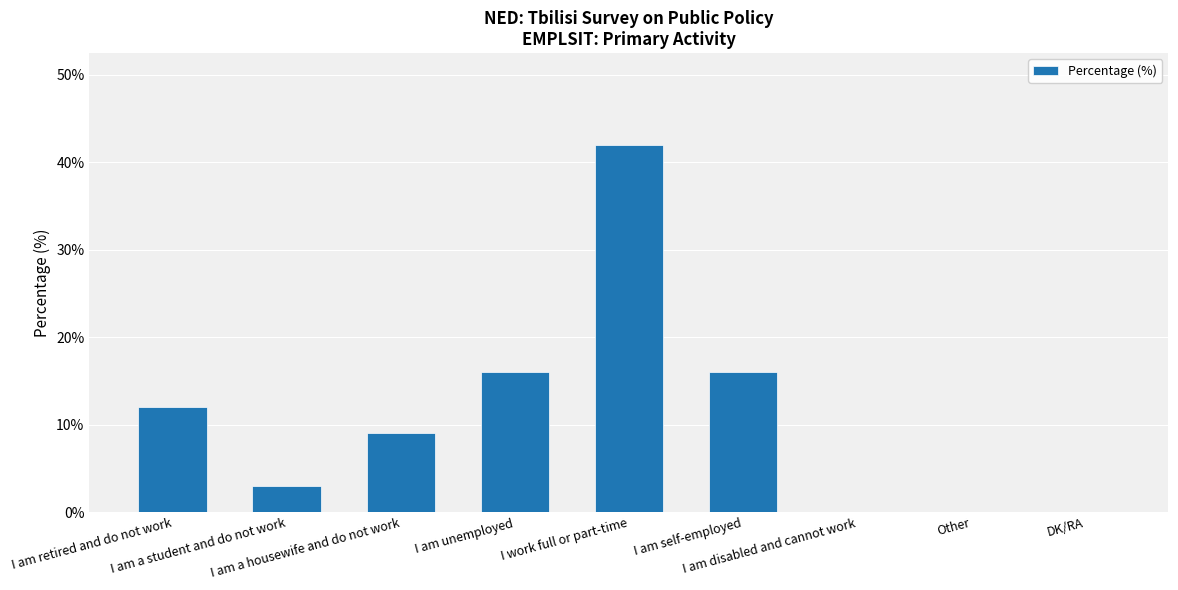

True or false: the data shows 12 at I am retired and do not work.

True